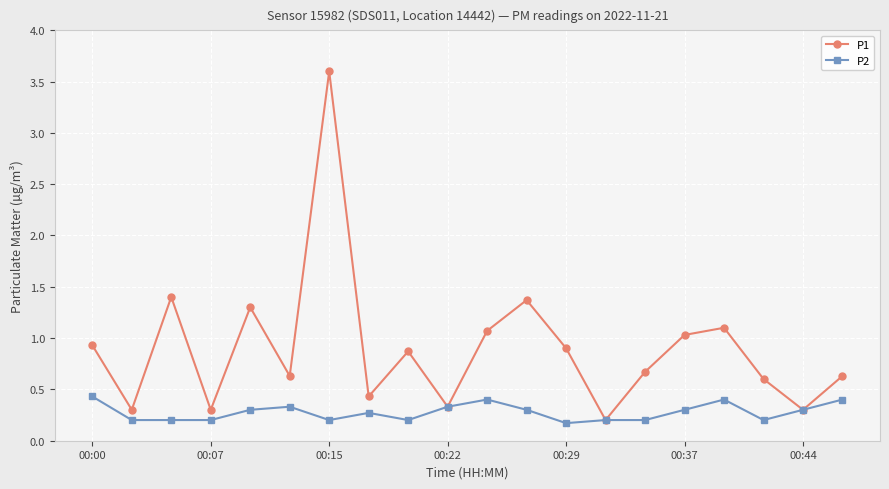

Reading left to right, extract all data points from this chart.

P1: 0.9	0.3	1.4	0.3	1.3	0.6	3.6	0.4	0.9	0.3	1.1	1.4	0.9	0.2	0.7	1.0	1.1	0.6	0.3	0.6
P2: 0.4	0.2	0.2	0.2	0.3	0.3	0.2	0.3	0.2	0.3	0.4	0.3	0.2	0.2	0.2	0.3	0.4	0.2	0.3	0.4